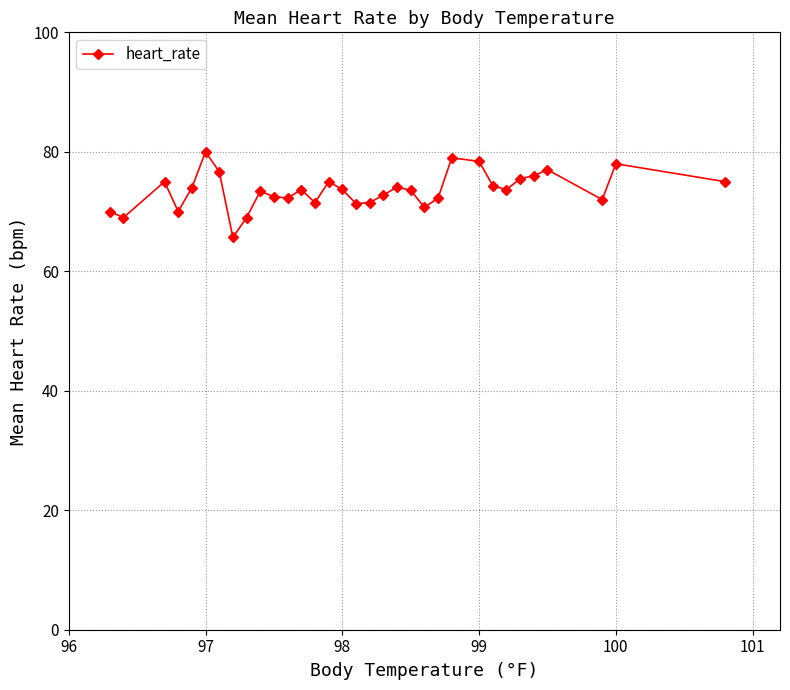

True or false: the data has more than 0 interior local peaks.

True